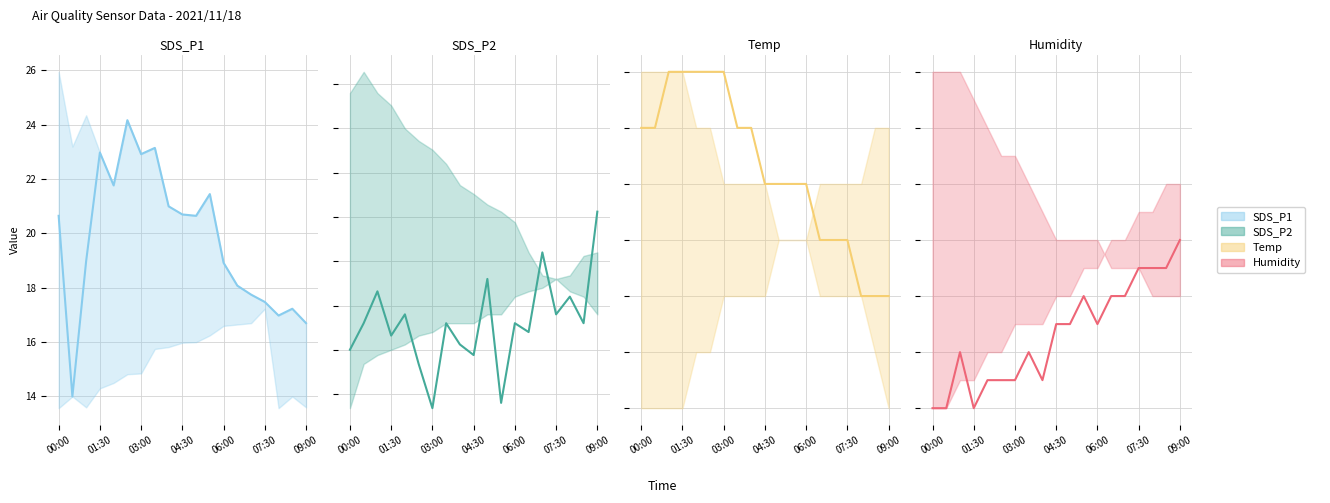

Reading left to right, extract all data points from this chart.

SDS_P1: 20.6	14.0	19.0	23.0	21.8	24.2	22.9	23.1	21.0	20.7	20.6	21.4	18.9	18.1	17.8	17.5	17.0	17.2	16.7
SDS_P2: 3.2	3.4	3.6	3.3	3.5	3.2	2.9	3.4	3.3	3.2	3.6	3.0	3.4	3.4	3.8	3.5	3.5	3.4	4.0
Temp: 4.9	4.9	5.0	5.0	5.0	5.0	5.0	4.9	4.9	4.8	4.8	4.8	4.8	4.7	4.7	4.7	4.6	4.6	4.6
Humidity: 98.2	98.2	98.4	98.2	98.3	98.3	98.3	98.4	98.3	98.5	98.5	98.6	98.5	98.6	98.6	98.7	98.7	98.7	98.8